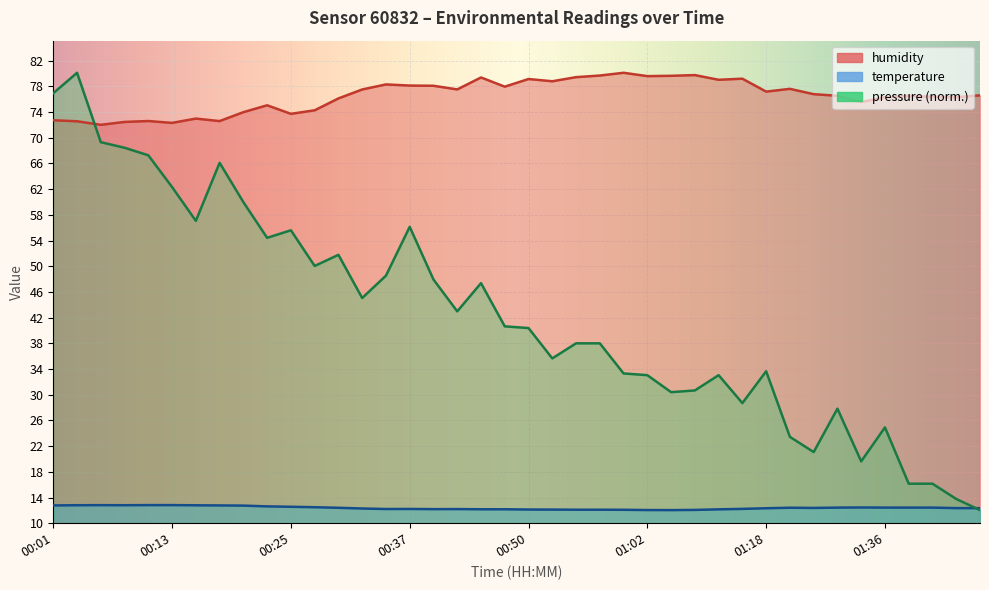

The humidity series shows 139.3 at 00:33. True or false?

False